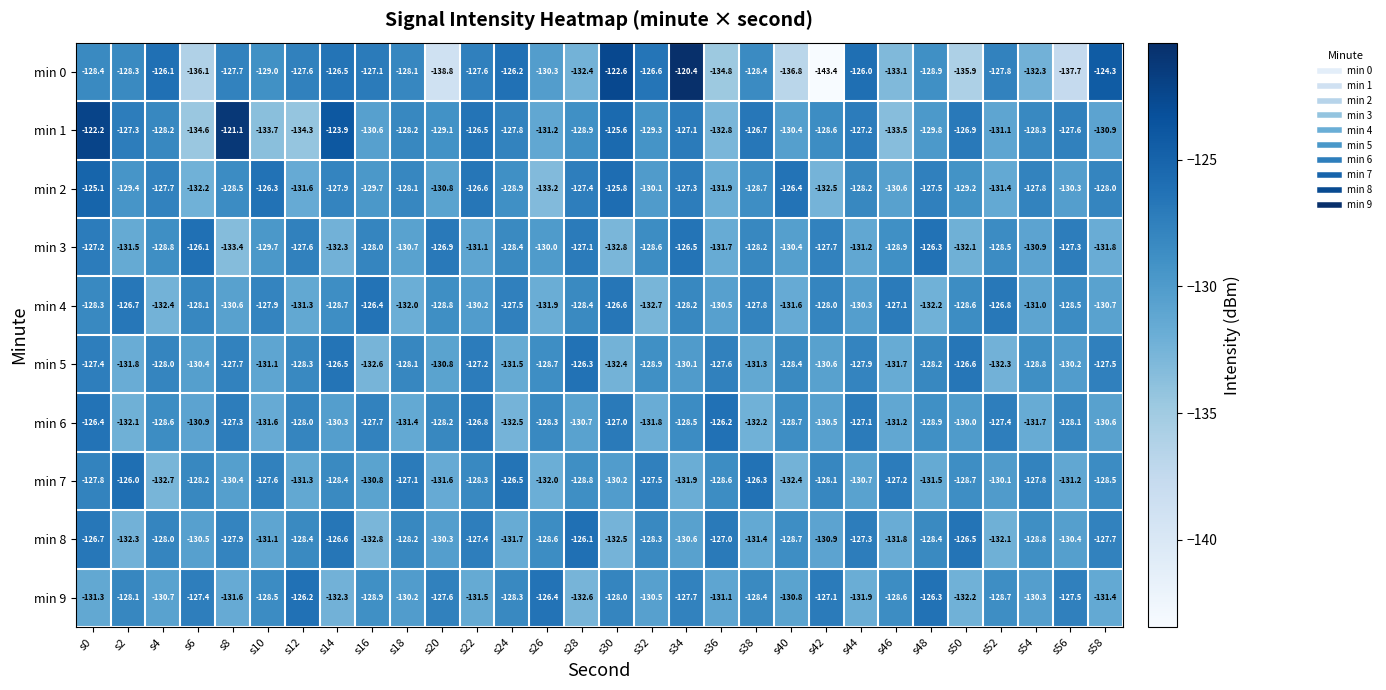

What is the difference between the maximum and second lowest values in the min 4 series?

6.0